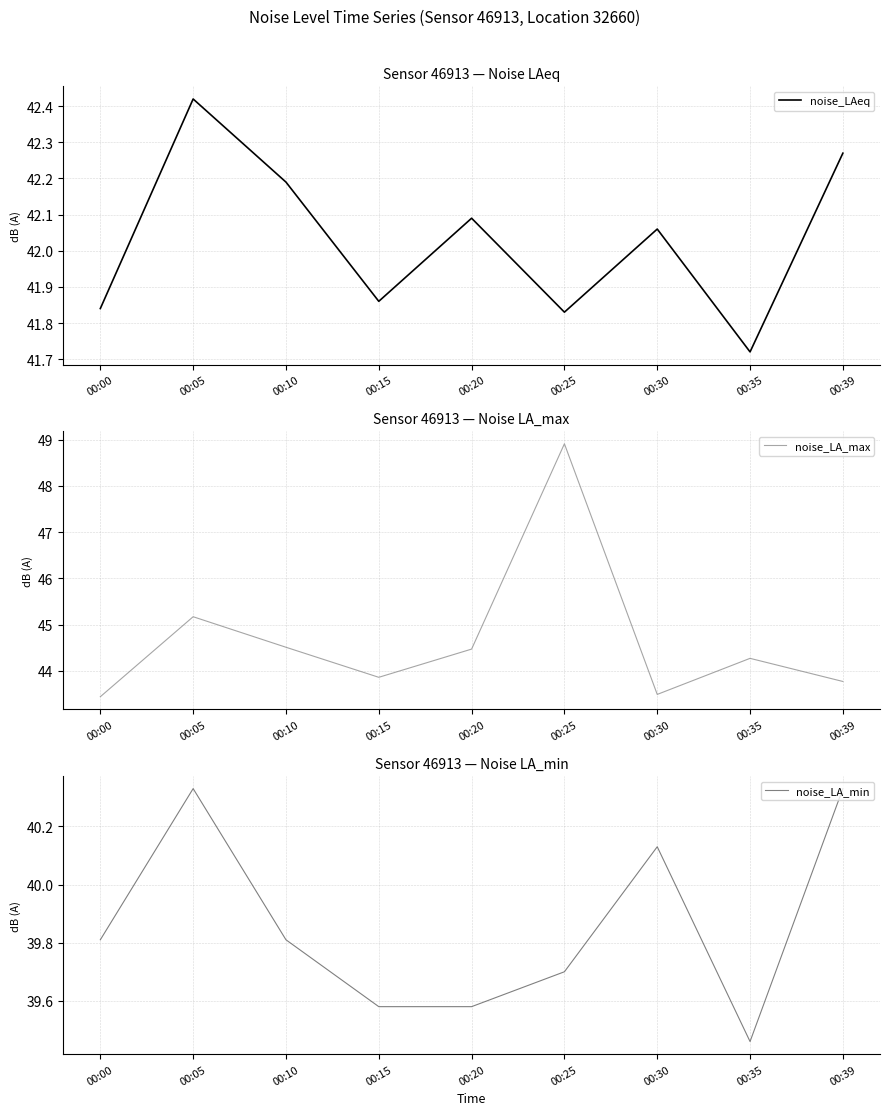

Count the number of categories in the chart.

9